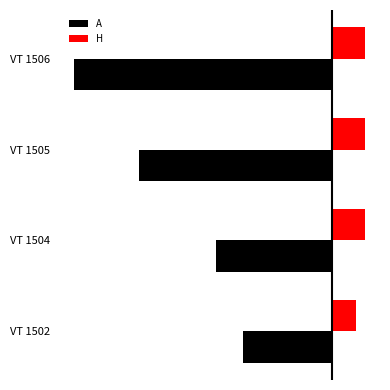

What are all the series names shown in the legend?

A, H